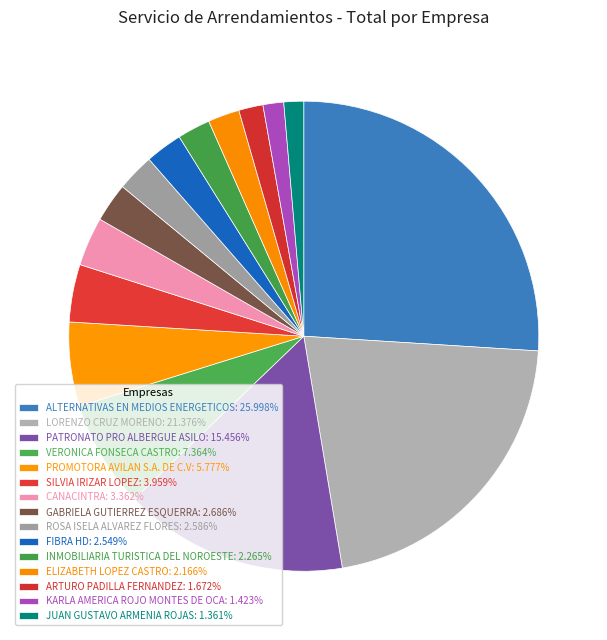

How many slices are in this pie chart?

15